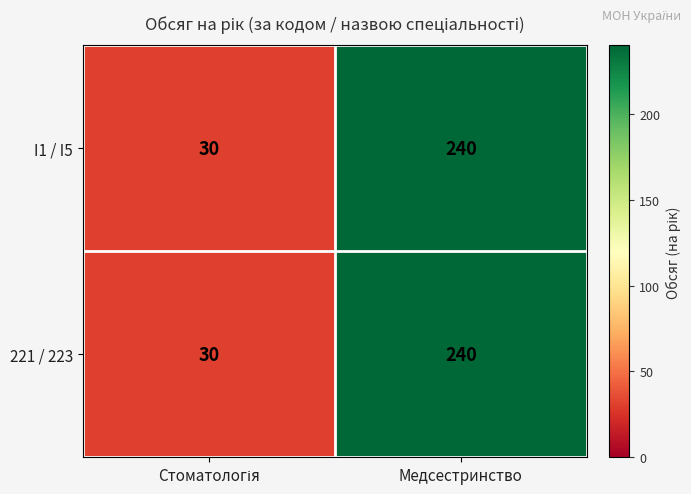

What is the greatest value displayed?

240